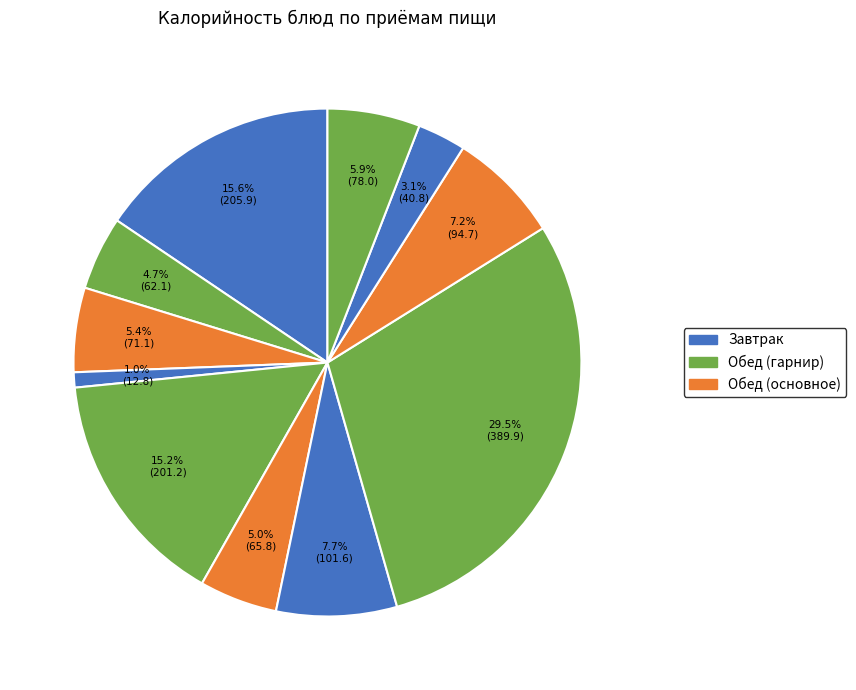

How many segments does this pie chart have?

11